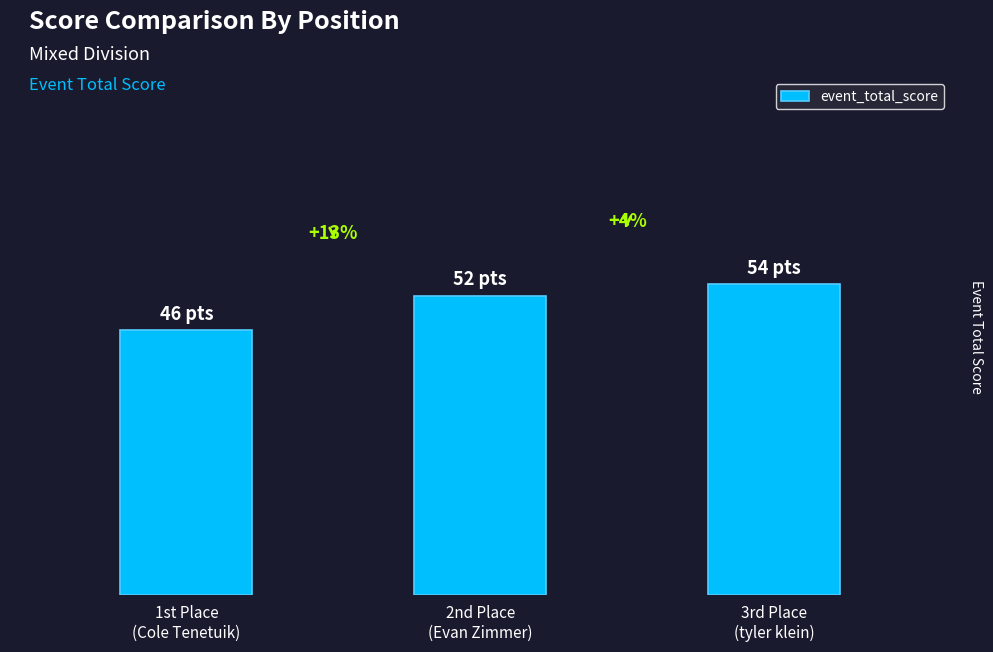

Are the bars horizontal?

No